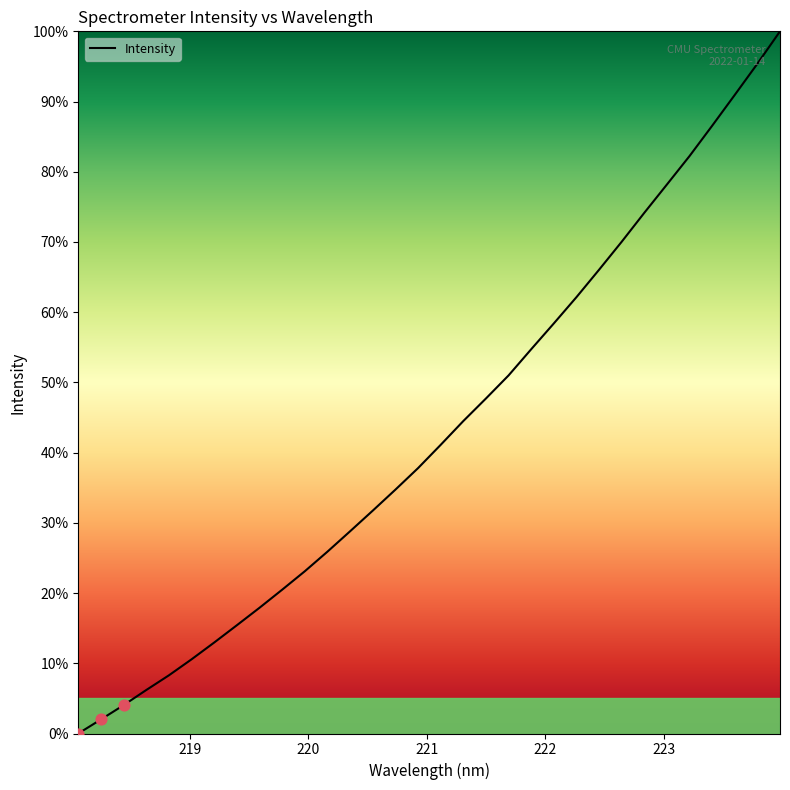

What is the difference between the maximum and minimum values?

100.0